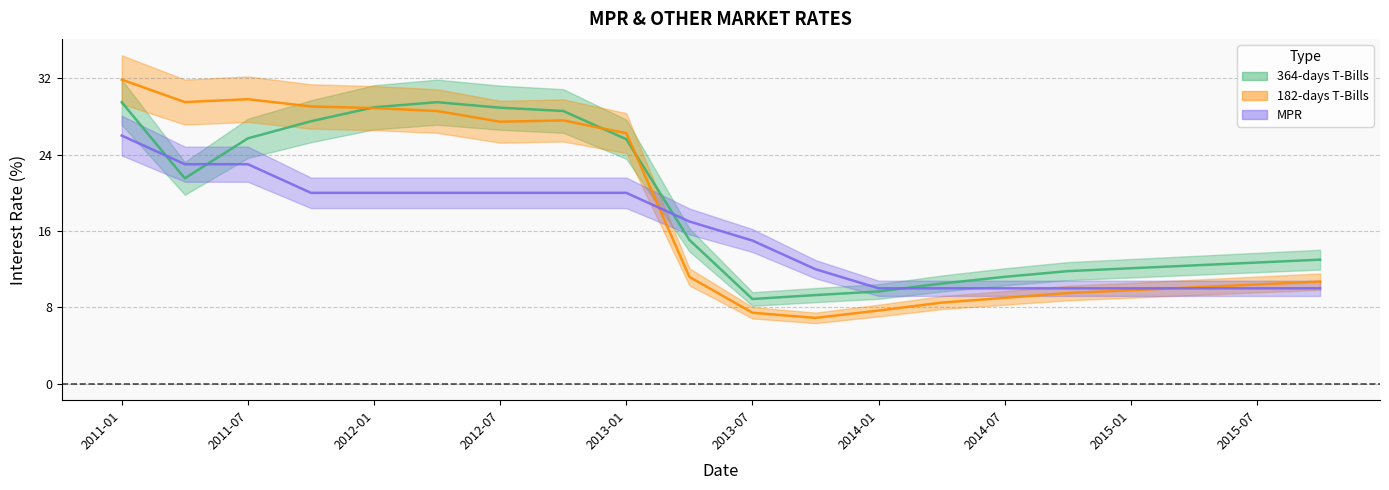

What is the difference between the maximum and minimum values in the 182-days T-Bills series?

25.0